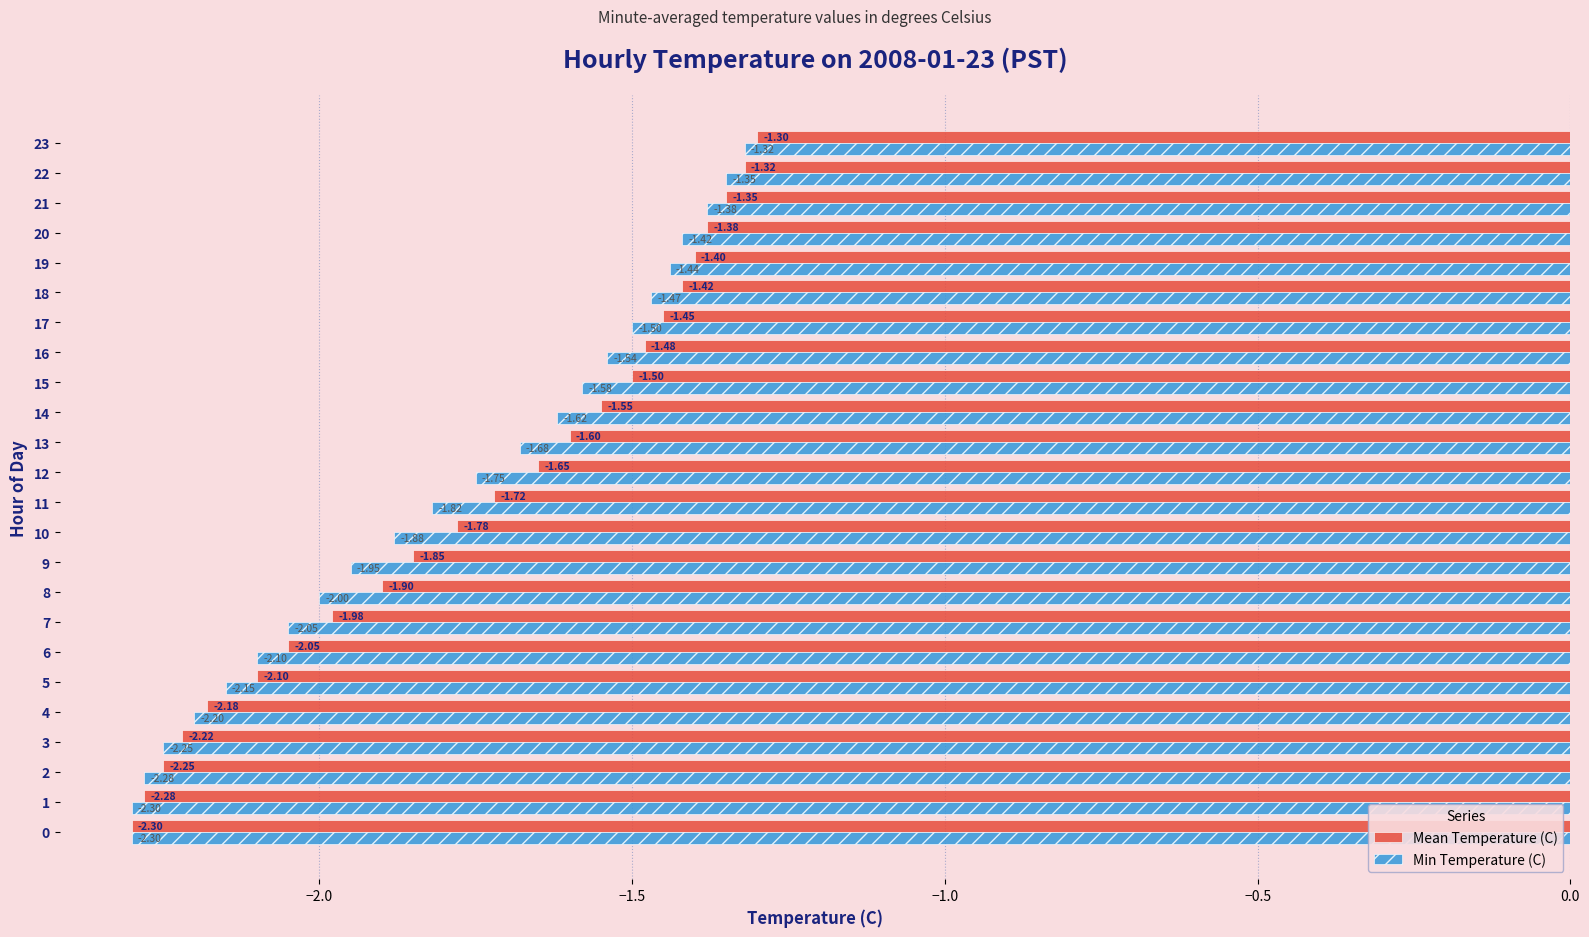

What is the difference between the second highest and second lowest values in the Mean Temperature (C) series?

1.0